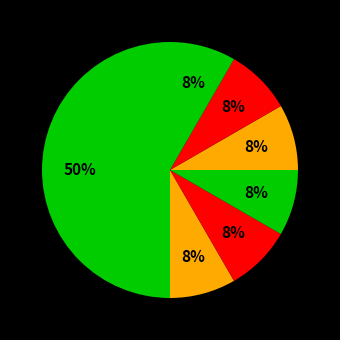

What percentage is NOT represented by روانشناسی?

50.0%